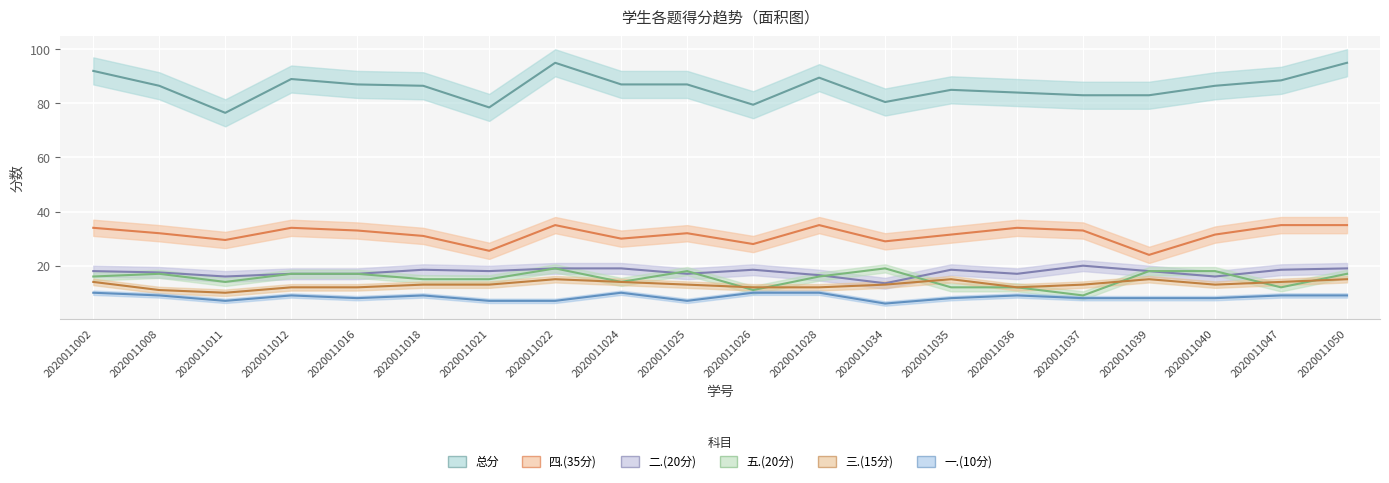

True or false: 一.(10分) has more than 0 points higher than both neighbors.

True